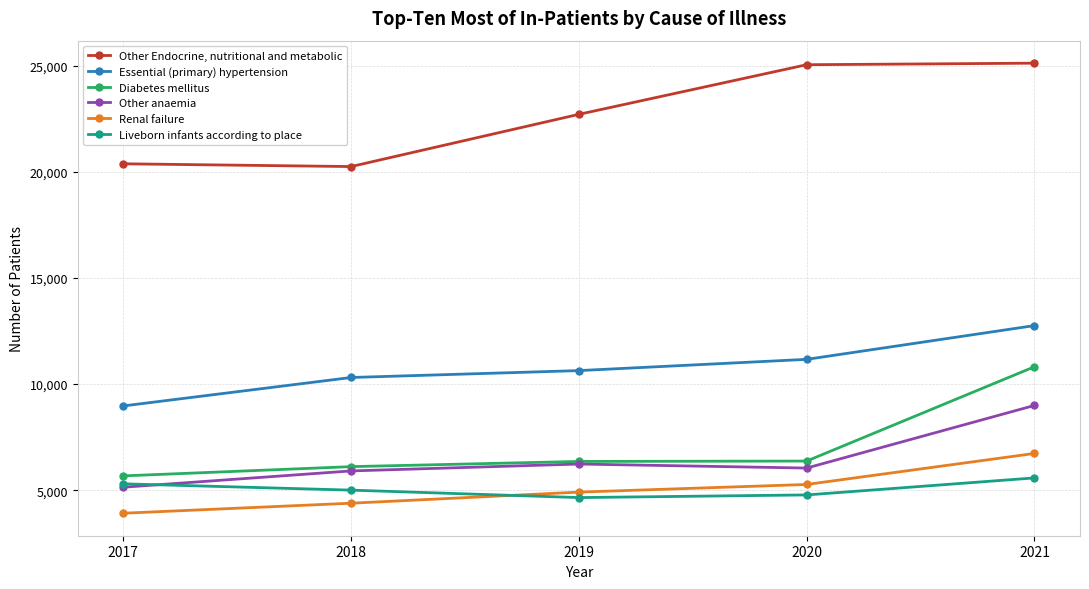

What is the smallest value displayed?

3915